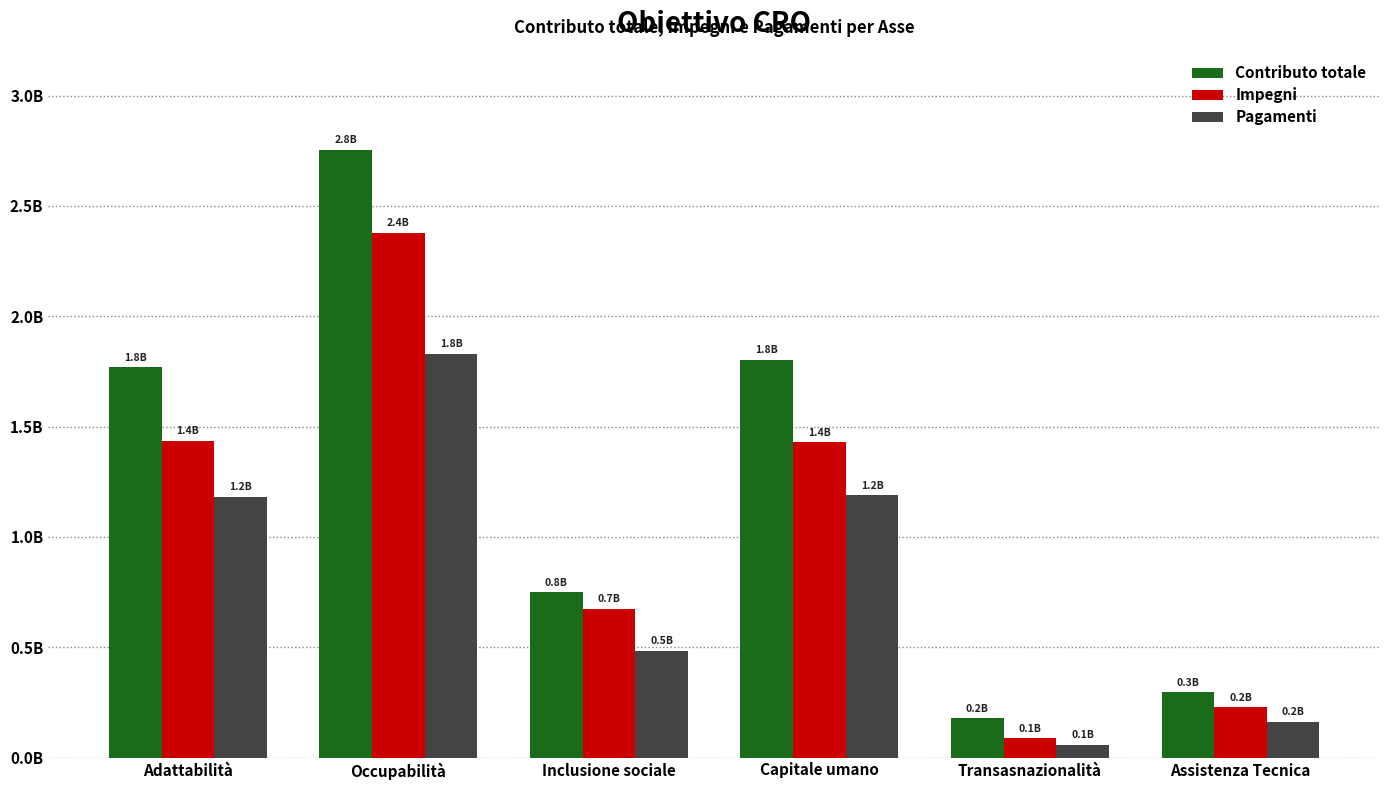

True or false: Contributo totale has a value of 59956128.0 at Assistenza Tecnica.

False